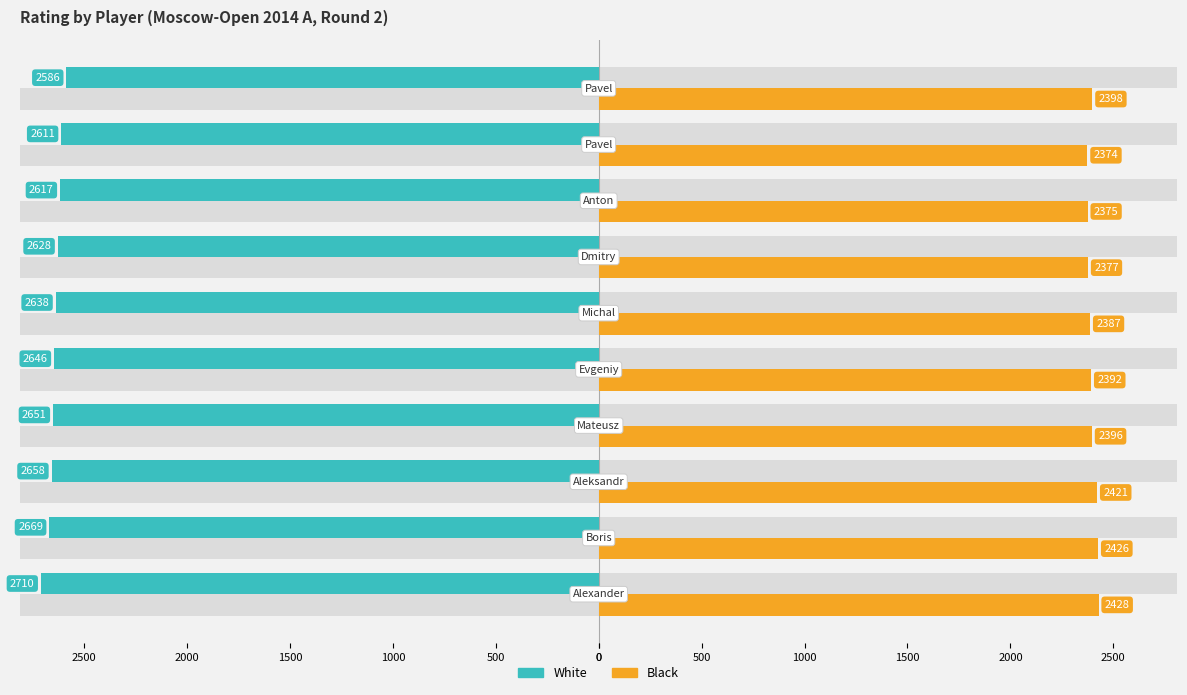

What is the maximum value for White?

2710